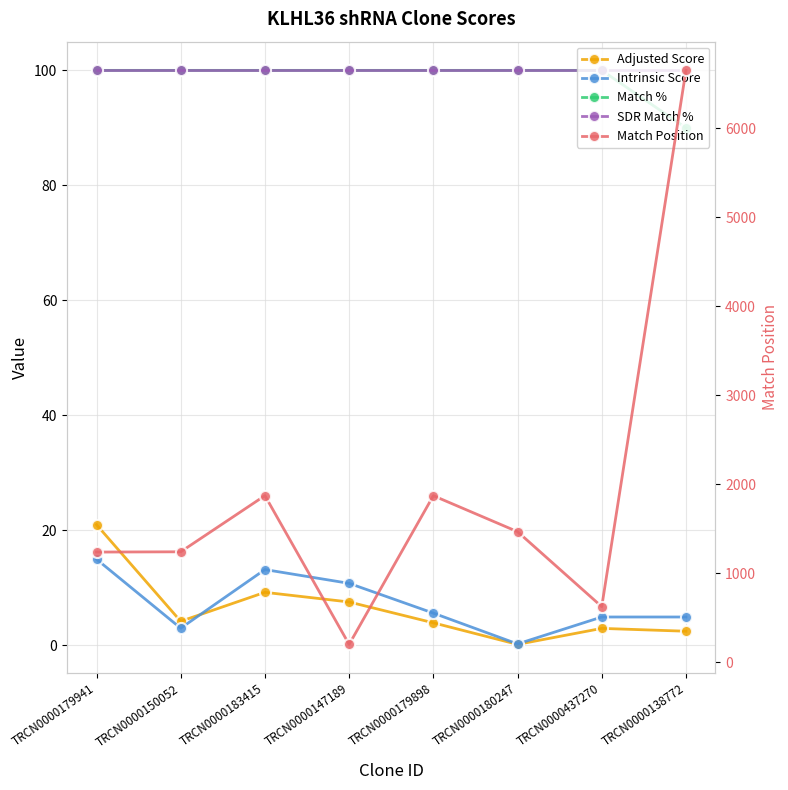

What is the difference between the maximum and minimum values in the Adjusted Score series?

20.8